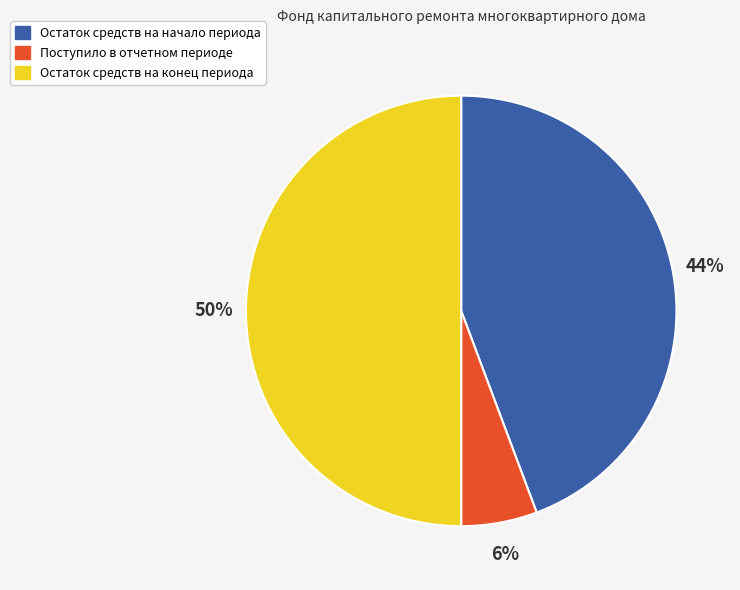

How many slices are in this pie chart?

3